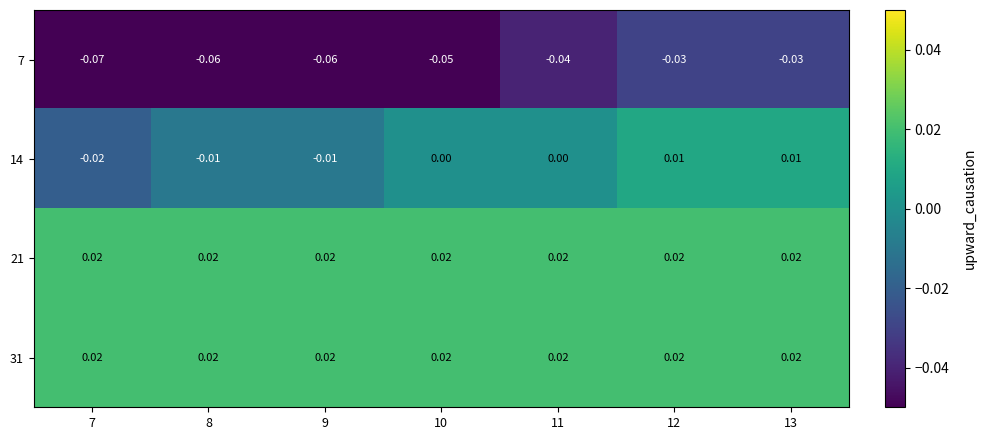

Is the value of 21 at 7 greater than the value of 7 at 12?

Yes